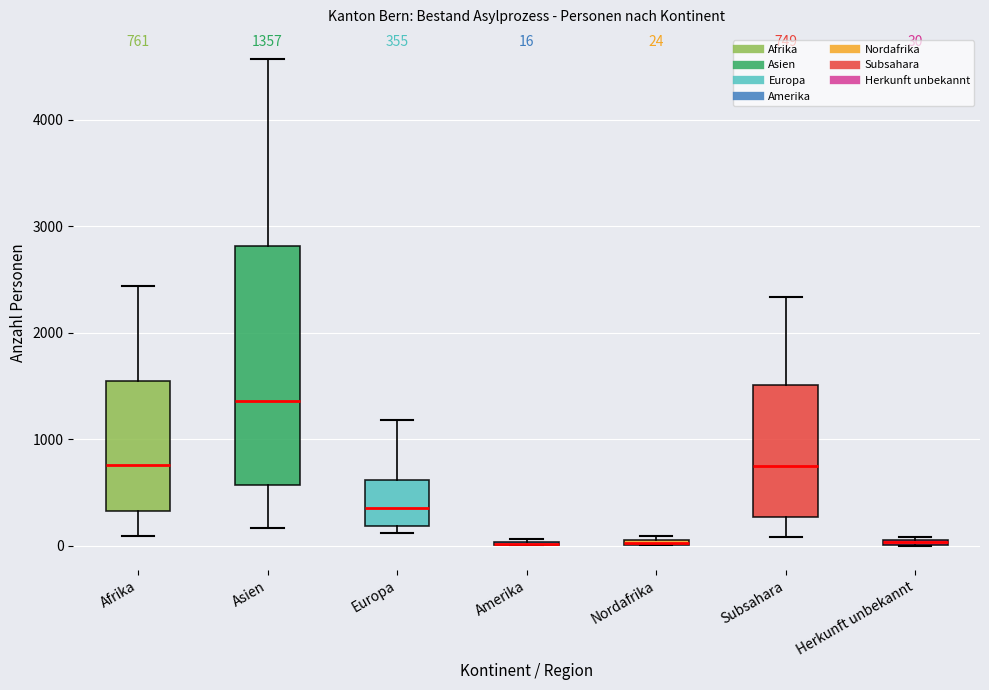

Comparing the boxes themselves (not the whiskers), which one is the tallest?

Asien